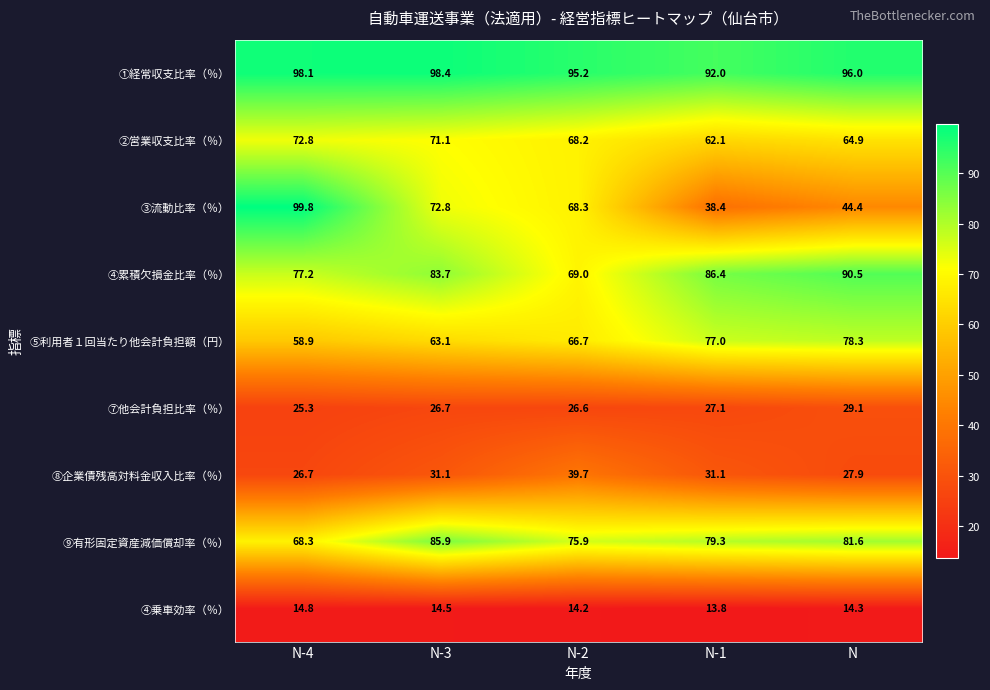

What is the spread (max minus min) of values at N?

81.7